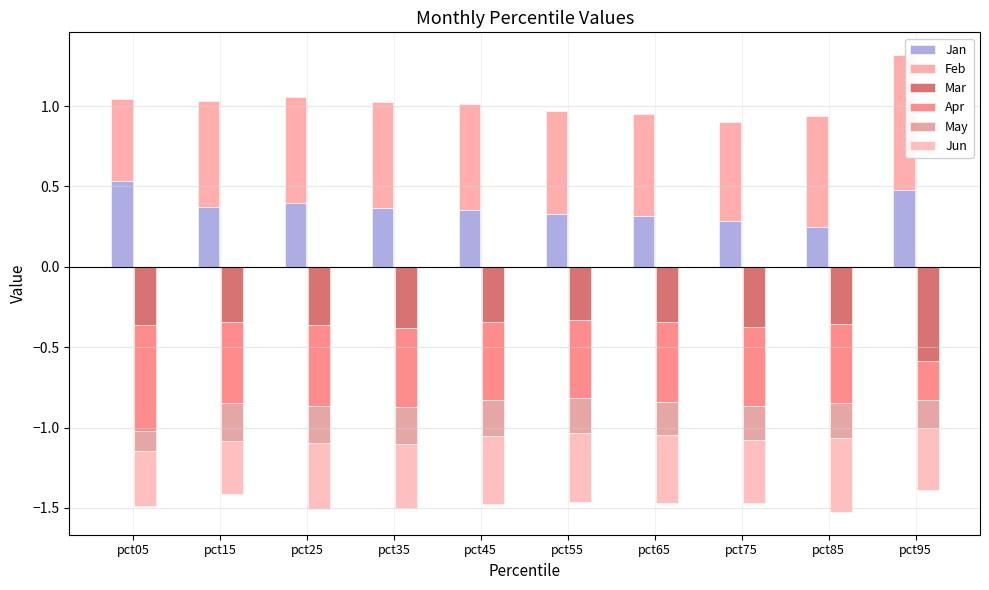

Reading right to left, transcribe all the data shown in this chart.

Jan: pct95=0.5	pct85=0.2	pct75=0.3	pct65=0.3	pct55=0.3	pct45=0.4	pct35=0.4	pct25=0.4	pct15=0.4	pct05=0.5
Feb: pct95=0.8	pct85=0.7	pct75=0.6	pct65=0.6	pct55=0.6	pct45=0.7	pct35=0.7	pct25=0.7	pct15=0.7	pct05=0.5
Mar: pct95=-0.6	pct85=-0.4	pct75=-0.4	pct65=-0.3	pct55=-0.3	pct45=-0.3	pct35=-0.4	pct25=-0.4	pct15=-0.3	pct05=-0.4
Apr: pct95=-0.2	pct85=-0.5	pct75=-0.5	pct65=-0.5	pct55=-0.5	pct45=-0.5	pct35=-0.5	pct25=-0.5	pct15=-0.5	pct05=-0.7
May: pct95=-0.2	pct85=-0.2	pct75=-0.2	pct65=-0.2	pct55=-0.2	pct45=-0.2	pct35=-0.2	pct25=-0.2	pct15=-0.2	pct05=-0.1
Jun: pct95=-0.4	pct85=-0.5	pct75=-0.4	pct65=-0.4	pct55=-0.4	pct45=-0.4	pct35=-0.4	pct25=-0.4	pct15=-0.3	pct05=-0.3